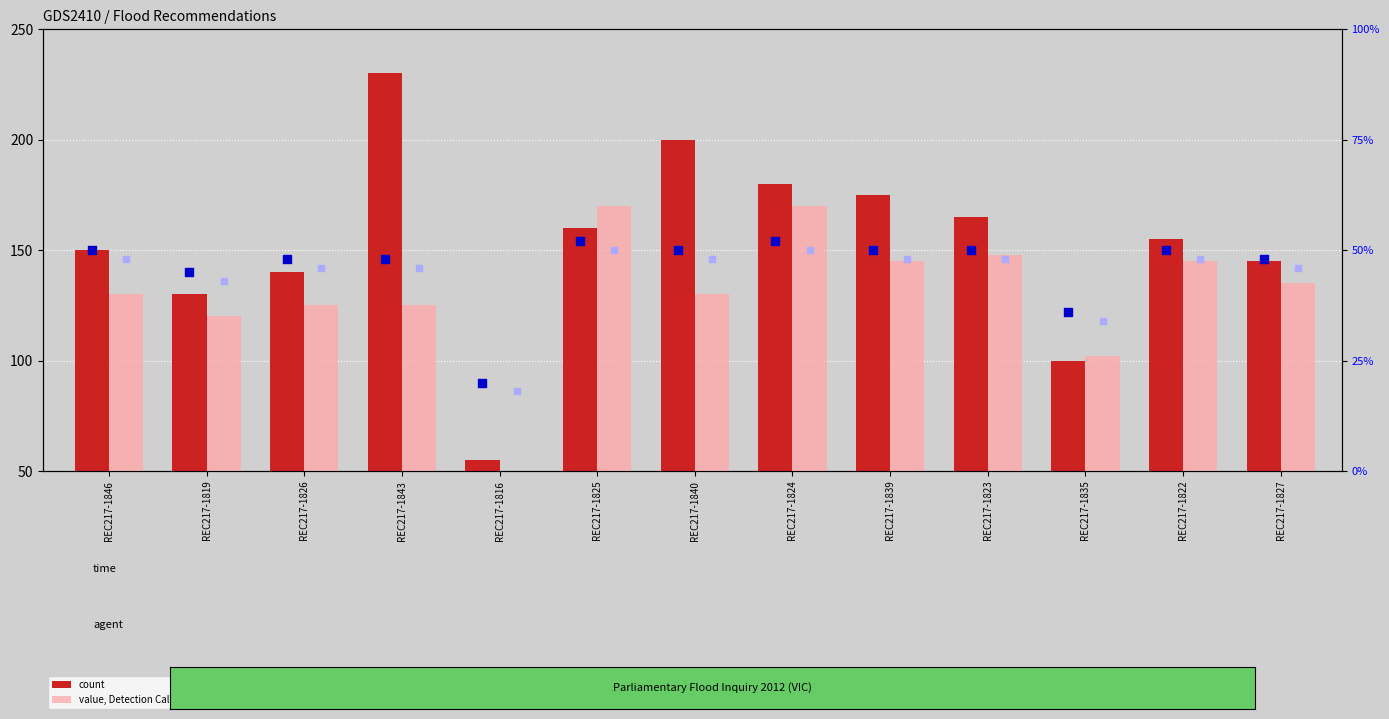

Which series contains the lowest Y value?

rank, Detection Call = ABSENT